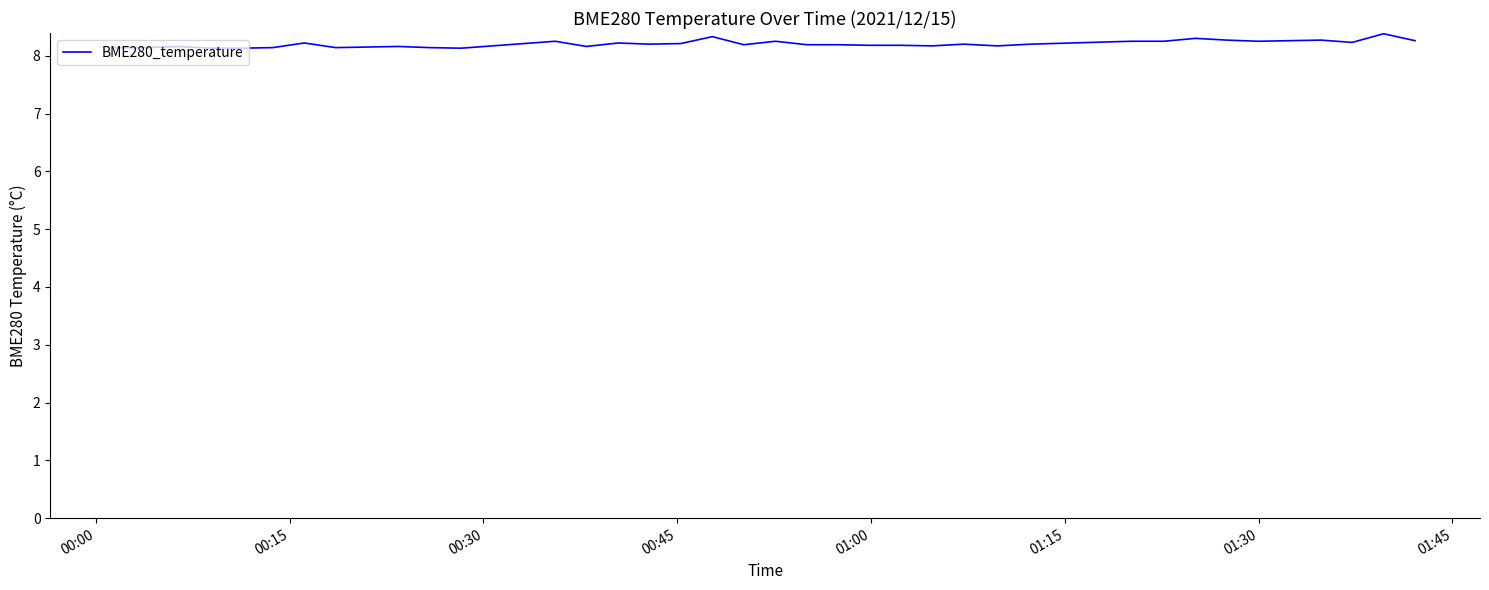

How many lines are shown in the chart?

1